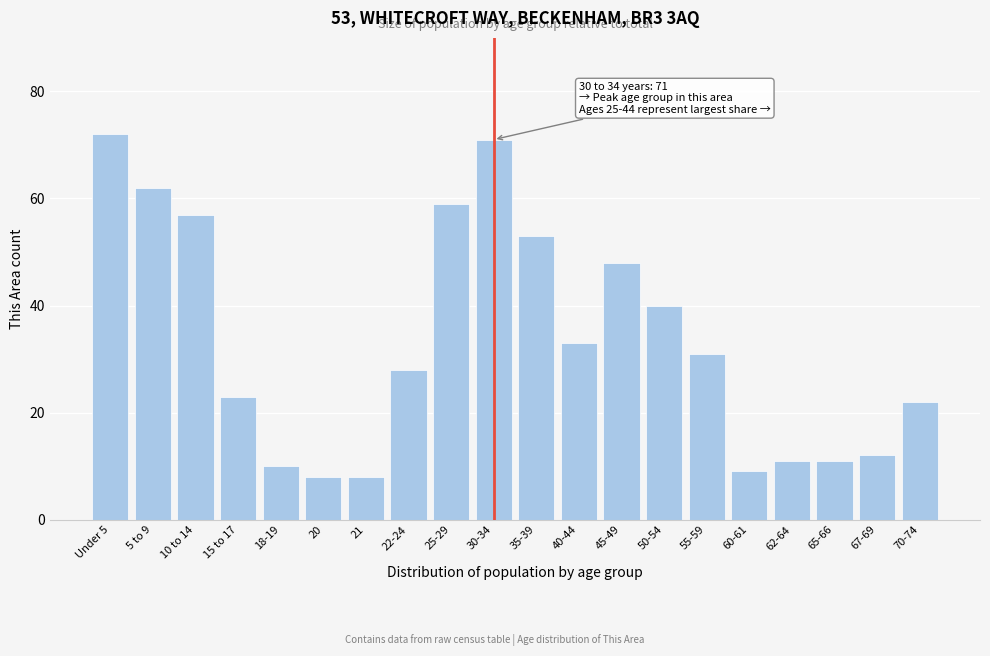

Reading left to right, list all the values displayed in this chart.

Under 5=72	5 to 9=62	10 to 14=57	15 to 17=23	18-19=10	20=8	21=8	22-24=28	25-29=59	30-34=71	35-39=53	40-44=33	45-49=48	50-54=40	55-59=31	60-61=9	62-64=11	65-66=11	67-69=12	70-74=22